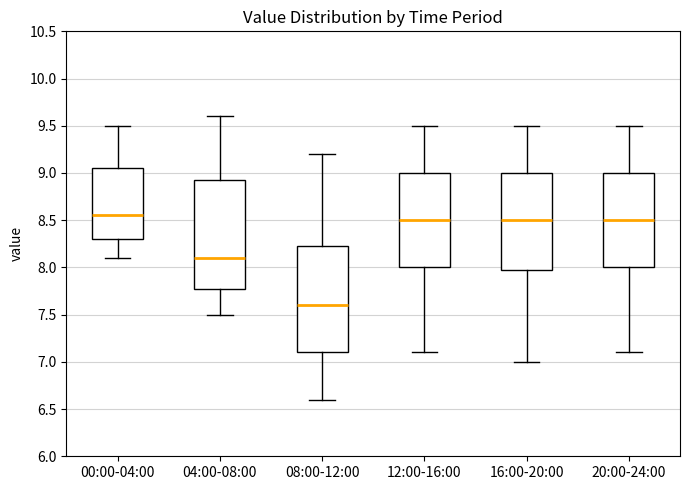

Reading left to right, transcribe this box plot: for each box, give where its median line is, the range the box spans, and where its two whiskers end, as read against the y-axis. The values are not printed on the chart, so give them approximately, as read against the axis.

00:00-04:00: median 8.55, box 8.30 to 9.05, whiskers 8.10 to 9.50
04:00-08:00: median 8.10, box 7.80 to 8.95, whiskers 7.50 to 9.60
08:00-12:00: median 7.60, box 7.10 to 8.25, whiskers 6.60 to 9.20
12:00-16:00: median 8.50, box 8.00 to 9.00, whiskers 7.10 to 9.50
16:00-20:00: median 8.50, box 8.00 to 9.00, whiskers 7.00 to 9.50
20:00-24:00: median 8.50, box 8.00 to 9.00, whiskers 7.10 to 9.50